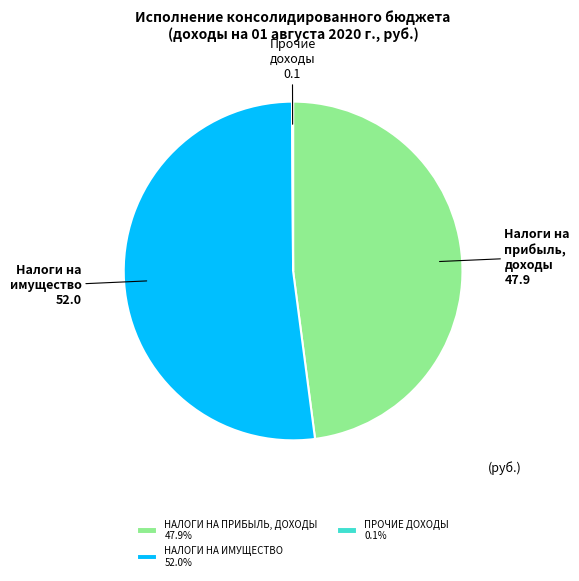

What is the ratio of the value at НАЛОГИ НА ИМУЩЕСТВО 52.0% to the value at НАЛОГИ НА ПРИБЫЛЬ, ДОХОДЫ 47.9%?

1.1